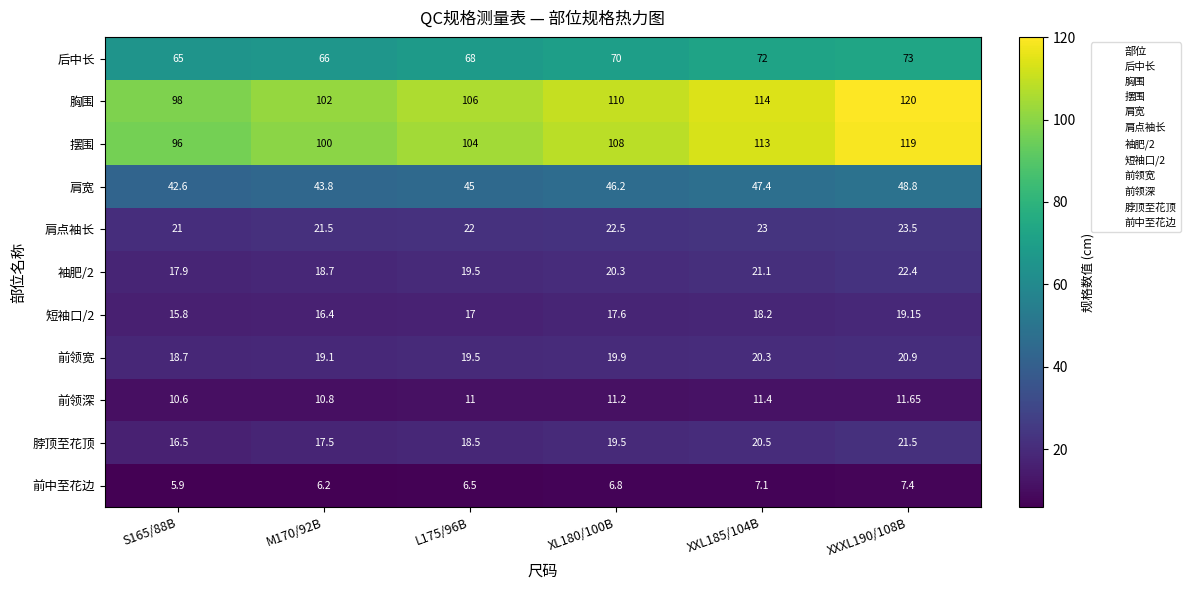

Which series has the largest range (max minus min)?

摆围